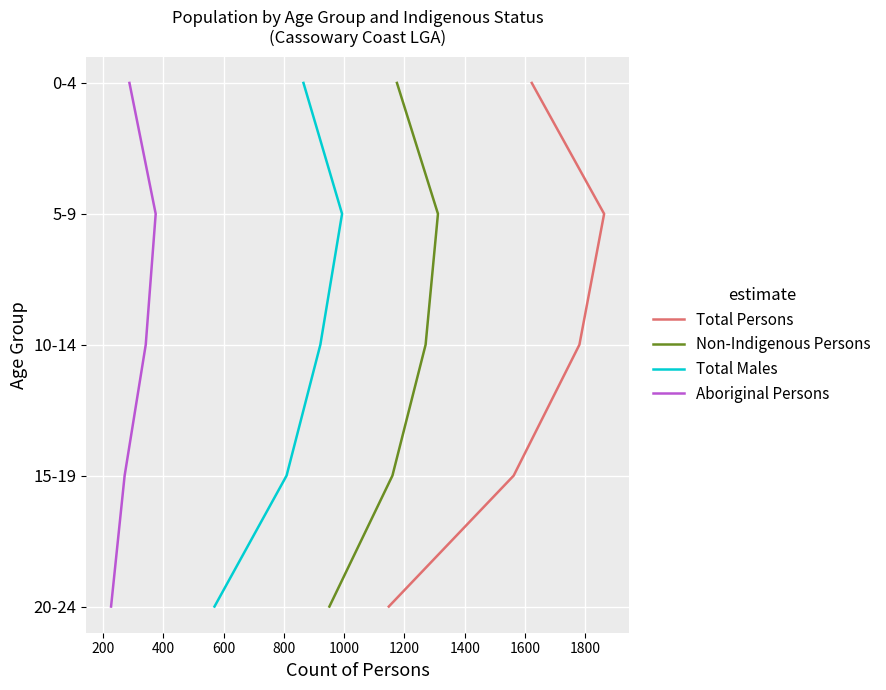

Is the value of Total Persons at 400 greater than the value of Non-Indigenous Persons at 600?

No